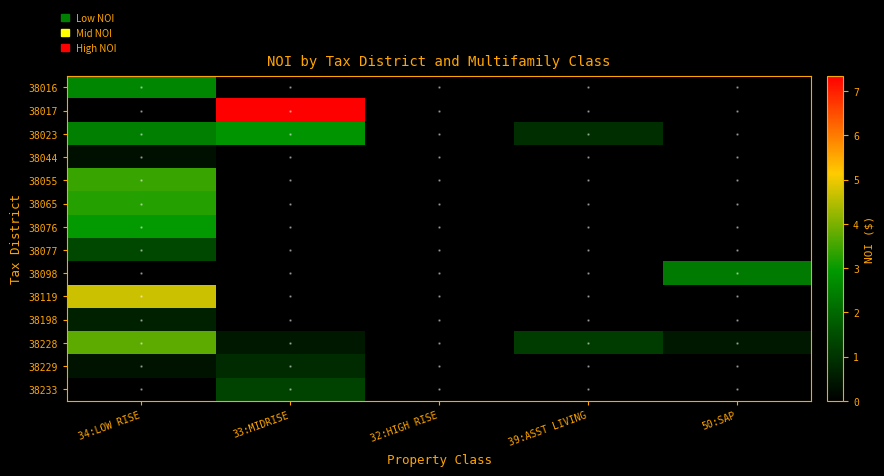

Between 34:LOW RISE and 39:ASST LIVING, which series saw the biggest shift?

38119